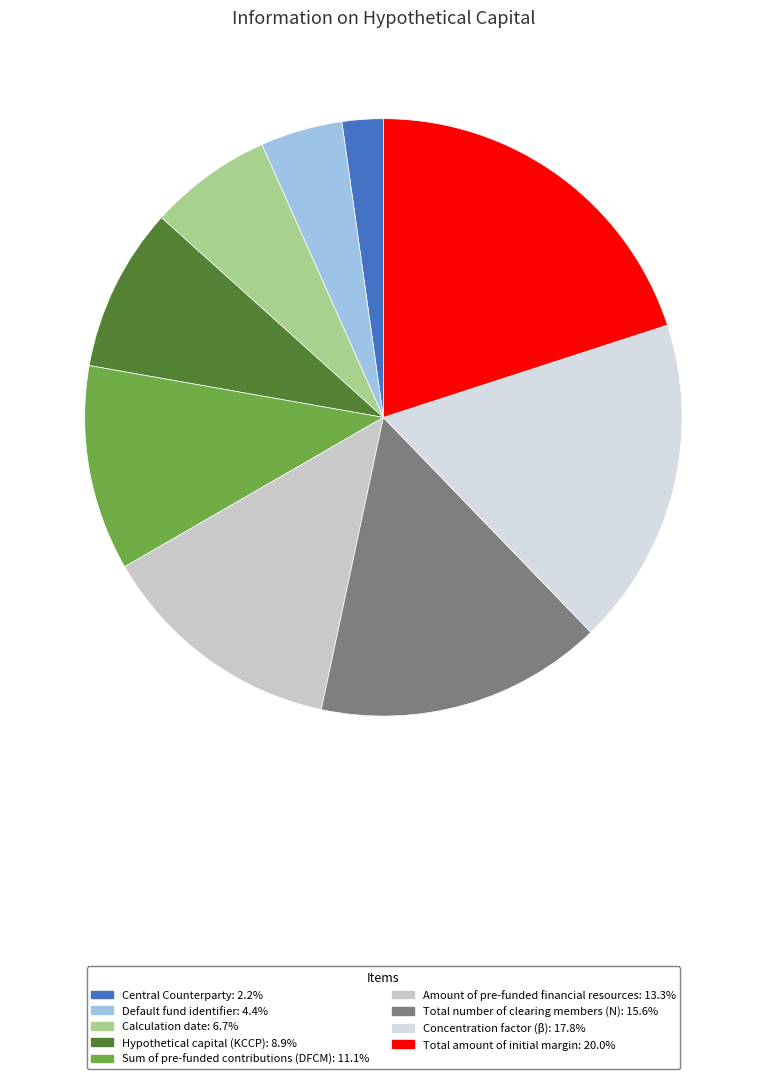

To the nearest percent, what portion does Hypothetical capital (KCCP) represent?

9%